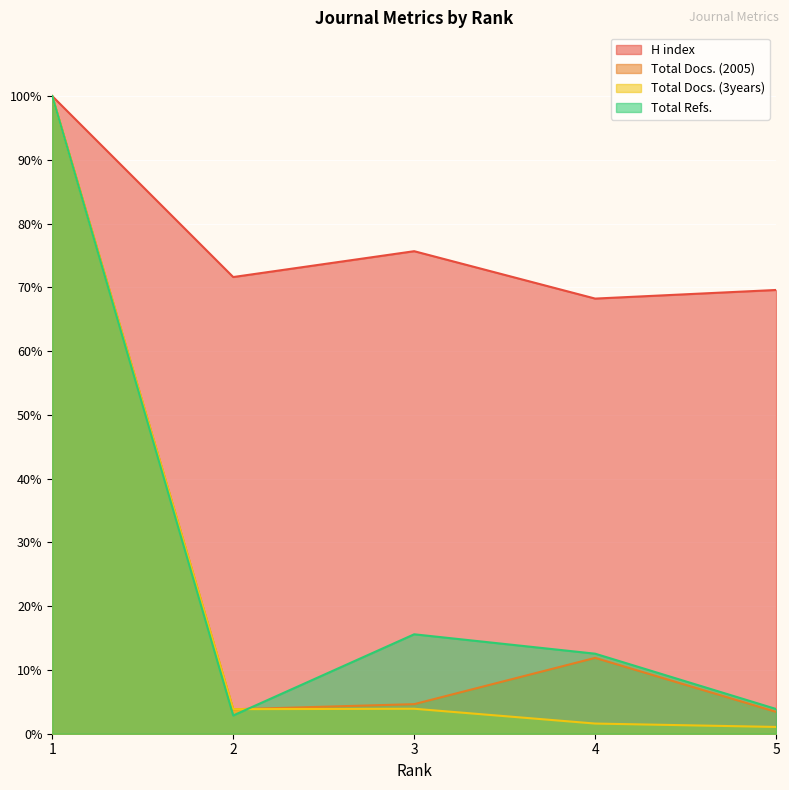

What is the average value of the H index series?

77.0